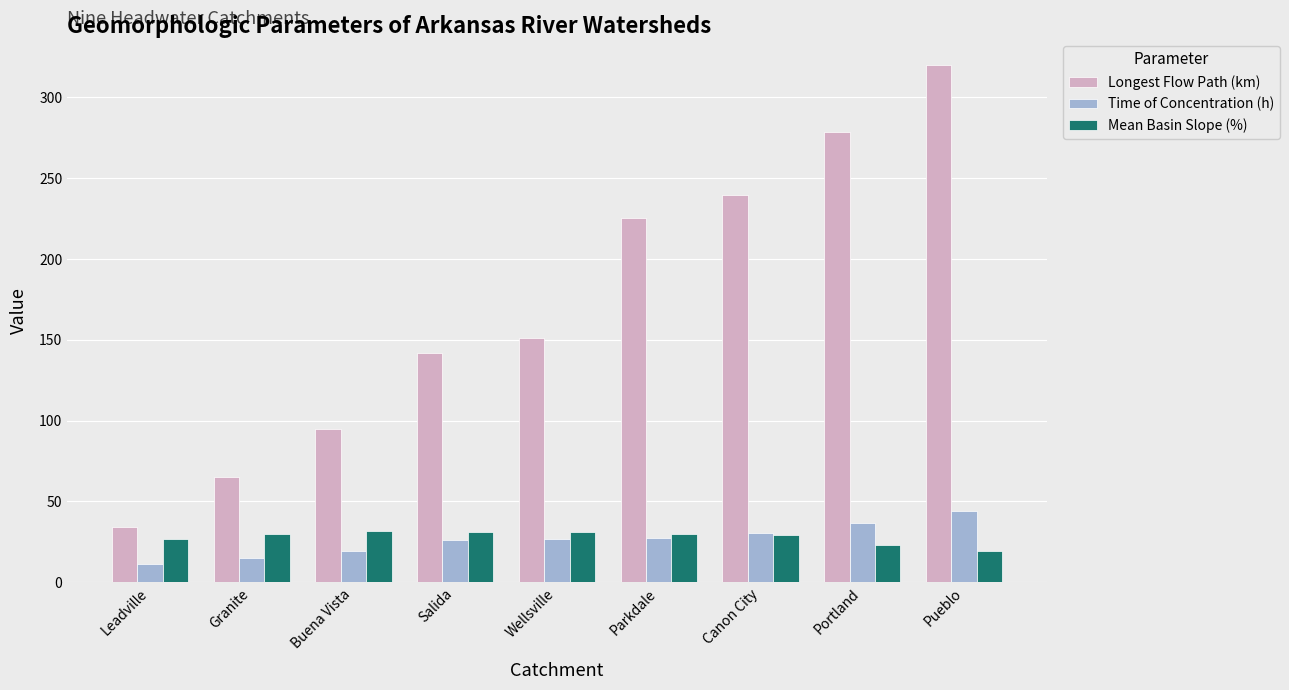

Is it true that Longest Flow Path (km) equals 239.8 at Canon City?

True